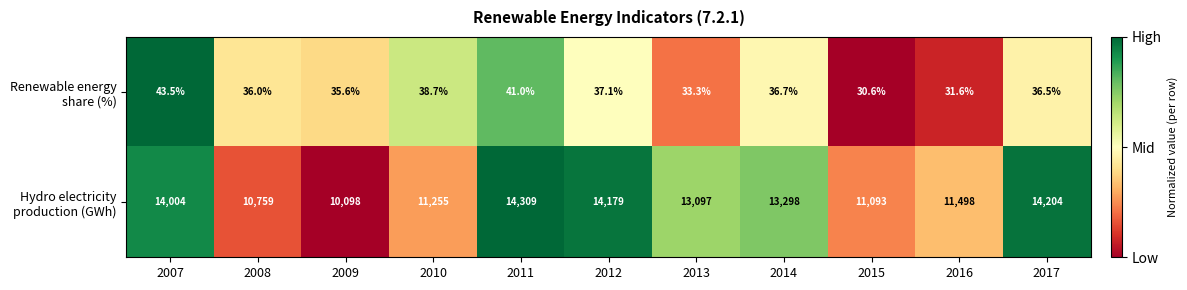

At which label does Renewable energy share (%) first exceed 36?

2007